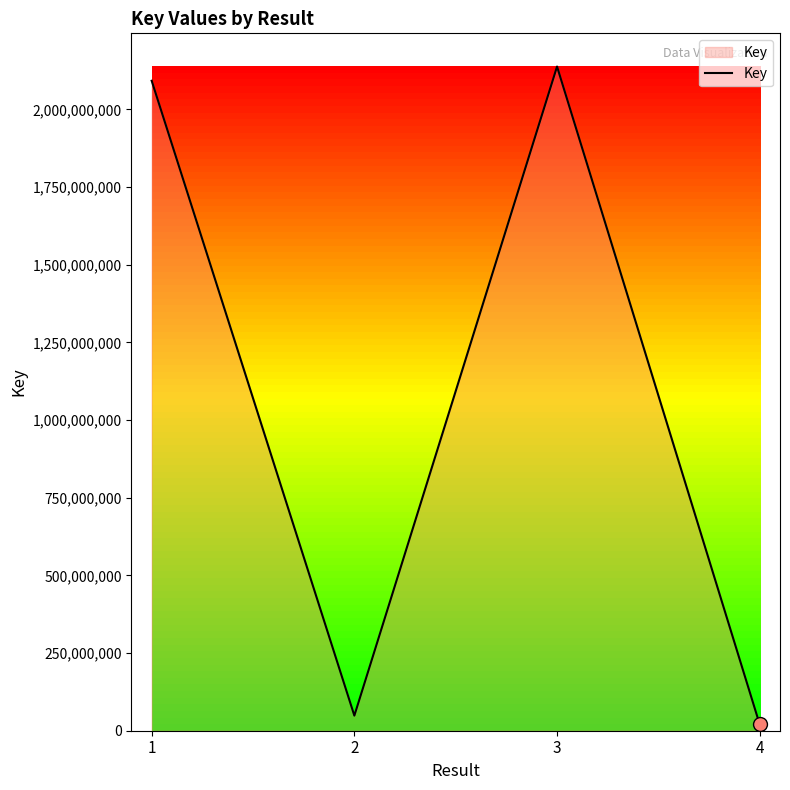

Between 2 and 1, which is larger?

1